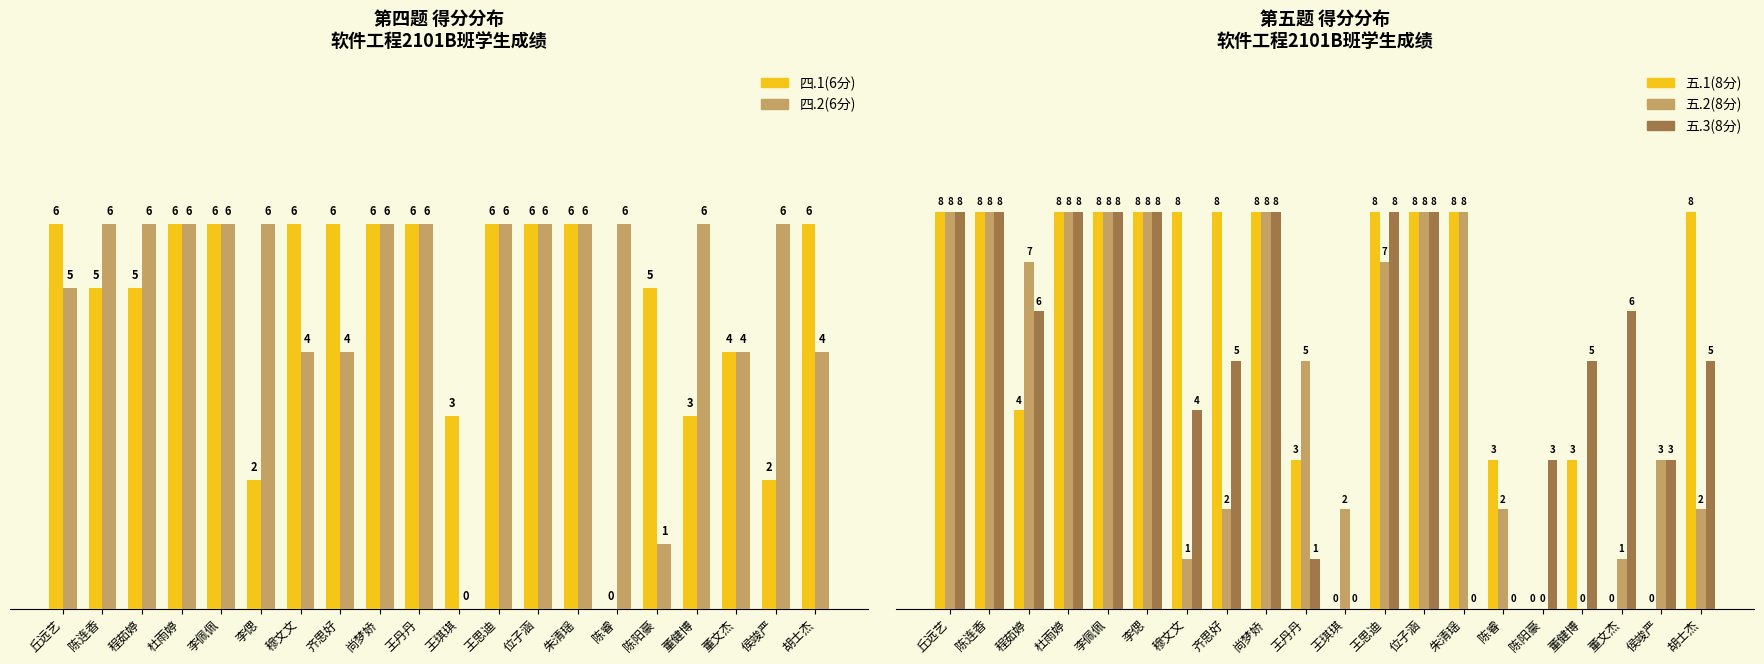

Read the 五.2(8分) value at 陈连香.

8